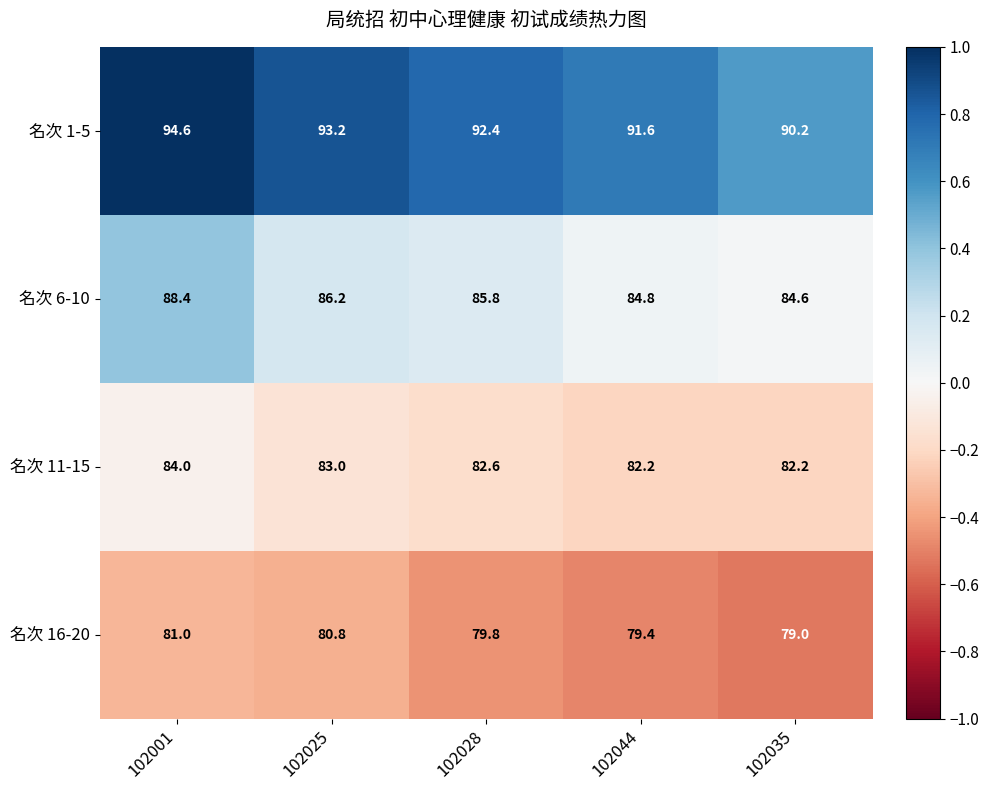

Is it true that 名次 1-5 equals 91.6 at 102044?

True